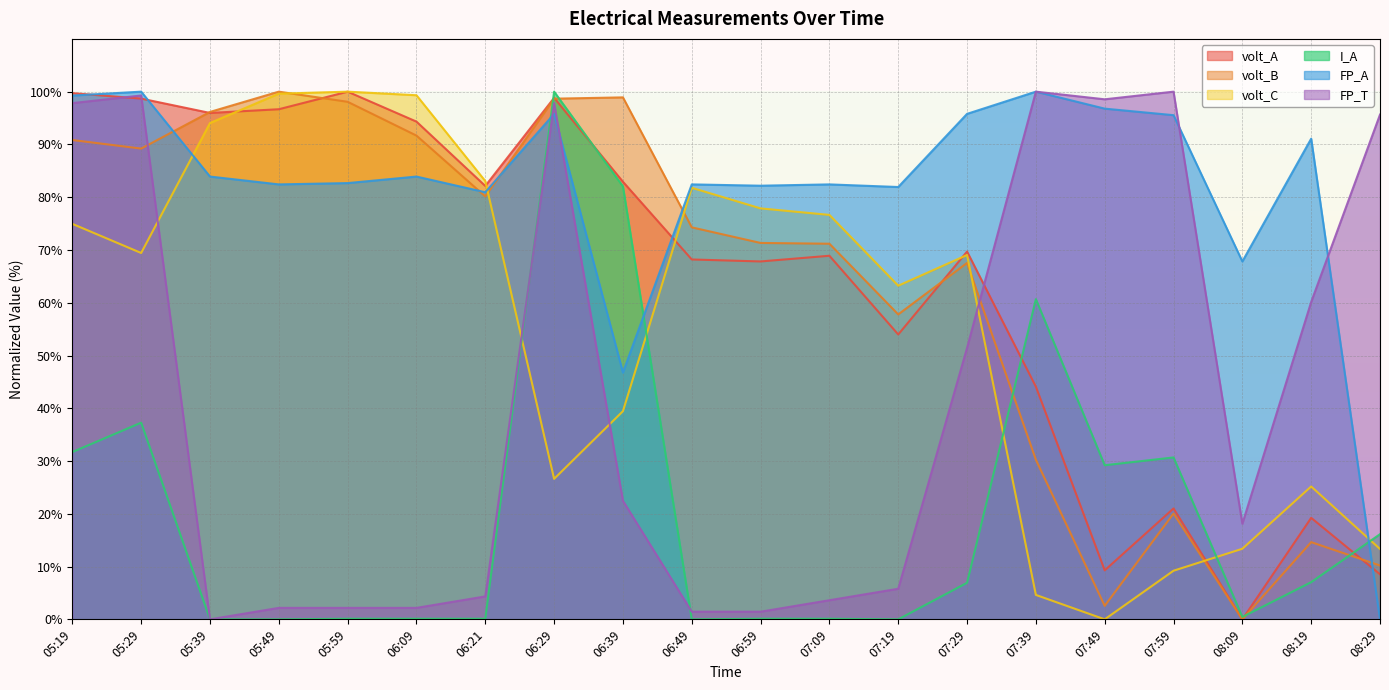

Reading left to right, list all the values displayed in this chart.

volt_A: 99.7	98.7	96.0	96.7	100.0	94.3	82.1	98.8	82.9	68.2	67.8	68.9	54.0	69.7	44.1	9.3	21.0	0.0	19.2	8.5
volt_B: 90.8	89.2	96.2	100.0	98.1	91.7	80.1	98.7	98.9	74.3	71.3	71.2	57.8	67.5	30.2	2.6	20.0	0.0	14.6	10.2
volt_C: 74.9	69.4	94.1	99.6	100.0	99.3	83.1	26.6	39.4	81.8	77.9	76.6	63.2	69.0	4.6	0.0	9.2	13.4	25.2	13.3
I_A: 31.7	37.3	0.0	0.0	0.1	0.1	0.1	100.0	82.0	0.0	0.1	0.1	0.0	6.9	60.7	29.2	30.7	0.5	7.0	16.1
FP_A: 99.3	100.0	83.9	82.4	82.7	83.9	80.9	95.8	46.8	82.4	82.2	82.4	81.9	95.8	100.0	96.8	95.5	67.8	91.1	0.0
FP_T: 97.8	99.3	0.0	2.2	2.2	2.2	4.3	97.8	22.5	1.4	1.4	3.6	5.8	51.4	100.0	98.6	100.0	18.1	60.1	95.7